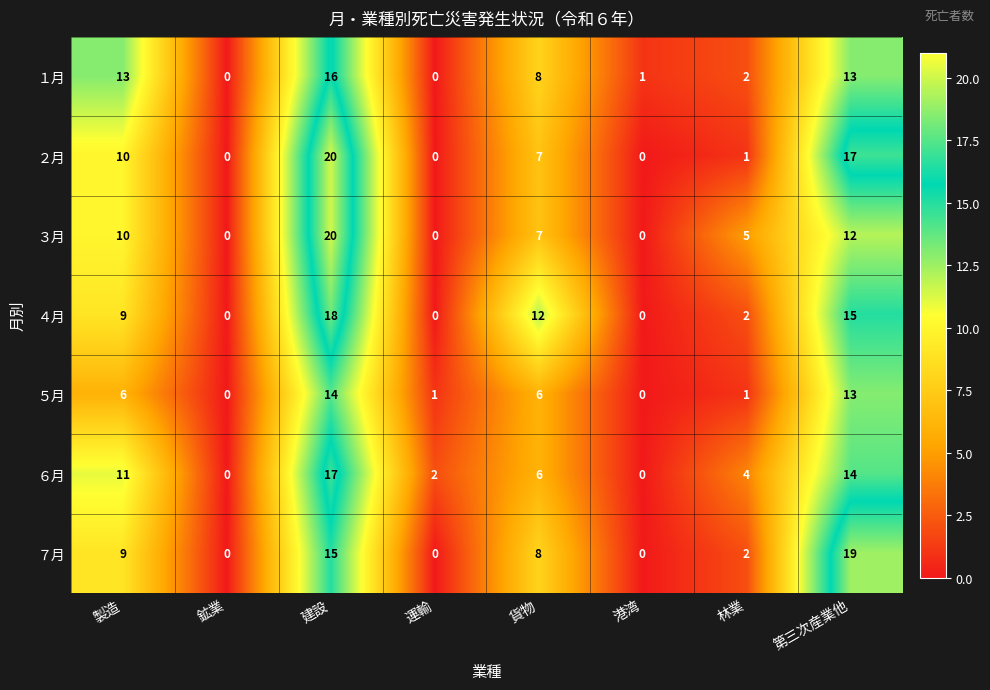

Count the ７月 values in the range 0 to 15.

7